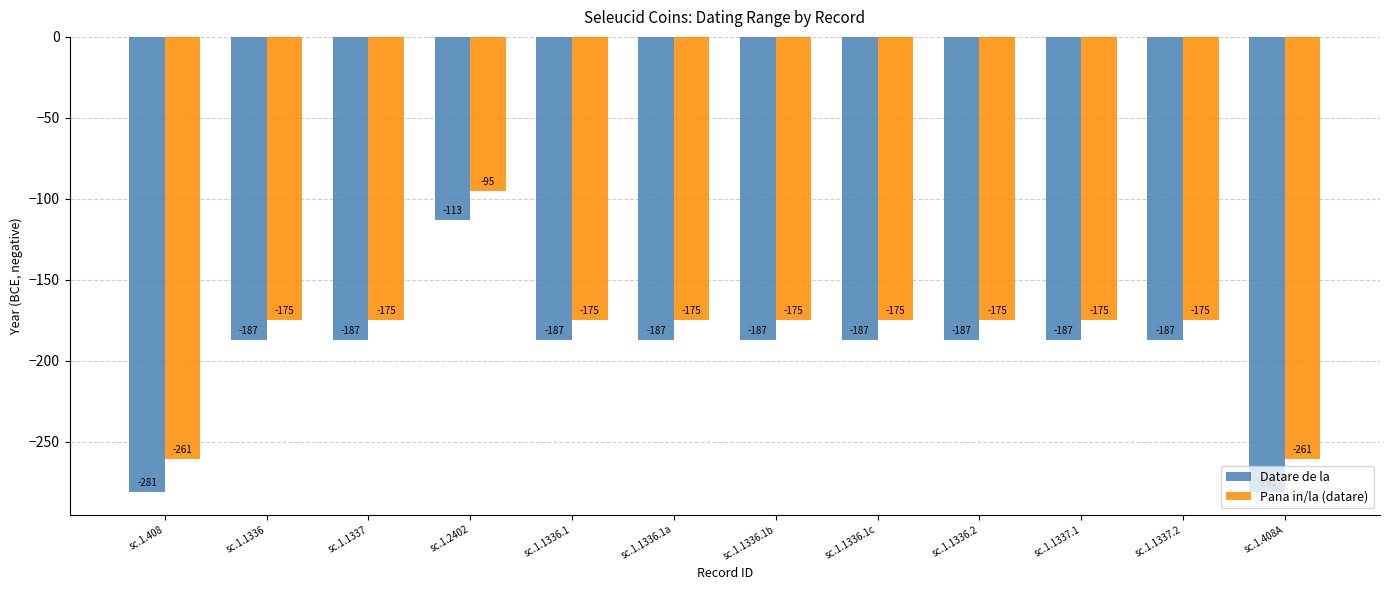

Is it true that Datare de la equals -263 at sc.1.1337.1?

False